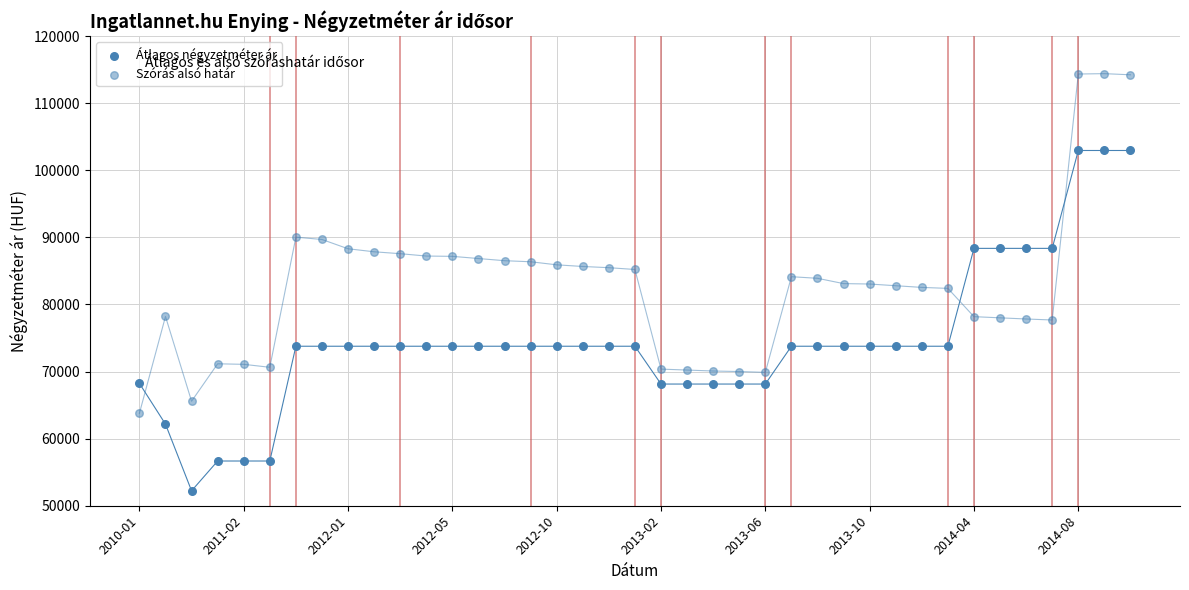

How many data points are displayed?

78